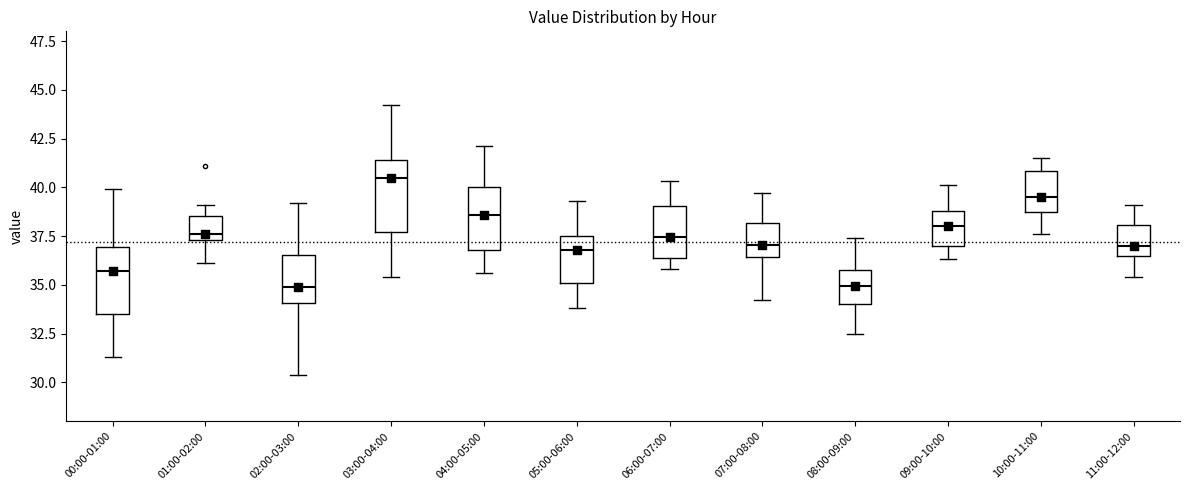

Reading left to right, transcribe this box plot: for each box, give where its median line is, the range the box spans, and where its two whiskers end, as read against the y-axis. The values are not printed on the chart, so give them approximately, as read against the axis.

00:00-01:00: median 35.5, box 33.5 to 37.0, whiskers 31.5 to 40.0
01:00-02:00: median 37.5 (just above the box's lower edge), box 37.5 to 38.5, whiskers 36.0 to 39.0
02:00-03:00: median 35.0, box 34.0 to 36.5, whiskers 30.5 to 39.0
03:00-04:00: median 40.5, box 37.5 to 41.5, whiskers 35.5 to 44.0
04:00-05:00: median 38.5, box 37.0 to 40.0, whiskers 35.5 to 42.0
05:00-06:00: median 37.0, box 35.0 to 37.5, whiskers 34.0 to 39.5
06:00-07:00: median 37.5, box 36.5 to 39.0, whiskers 36.0 to 40.5
07:00-08:00: median 37.0, box 36.5 to 38.0, whiskers 34.0 to 39.5
08:00-09:00: median 35.0, box 34.0 to 36.0, whiskers 32.5 to 37.5
09:00-10:00: median 38.0, box 37.0 to 39.0, whiskers 36.5 to 40.0
10:00-11:00: median 39.5, box 39.0 to 41.0, whiskers 37.5 to 41.5
11:00-12:00: median 37.0, box 36.5 to 38.0, whiskers 35.5 to 39.0